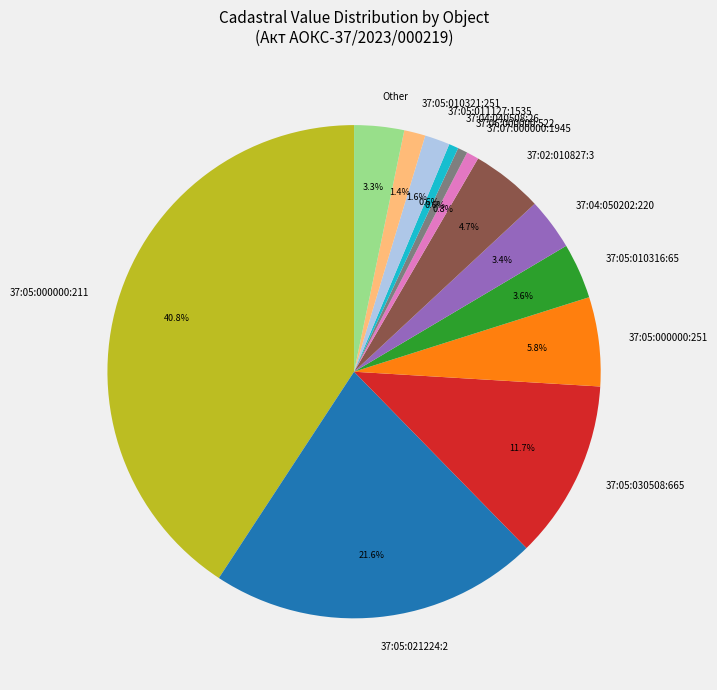

Which has a higher value, 37:05:000000:251 or 37:04:040508:26?

37:05:000000:251